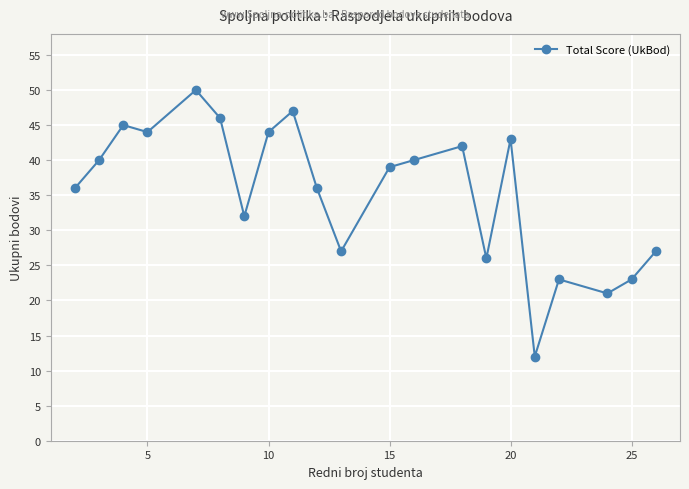

True or false: there are more than 0 points higher than both neighbors.

True